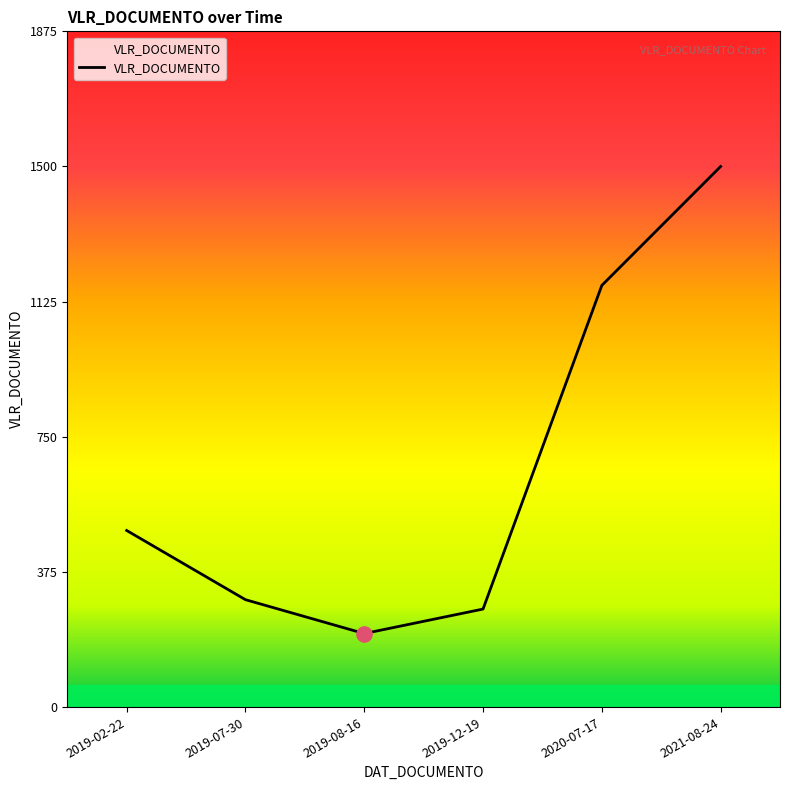

Between 2020-07-17 and 2019-08-16, which is larger?

2020-07-17